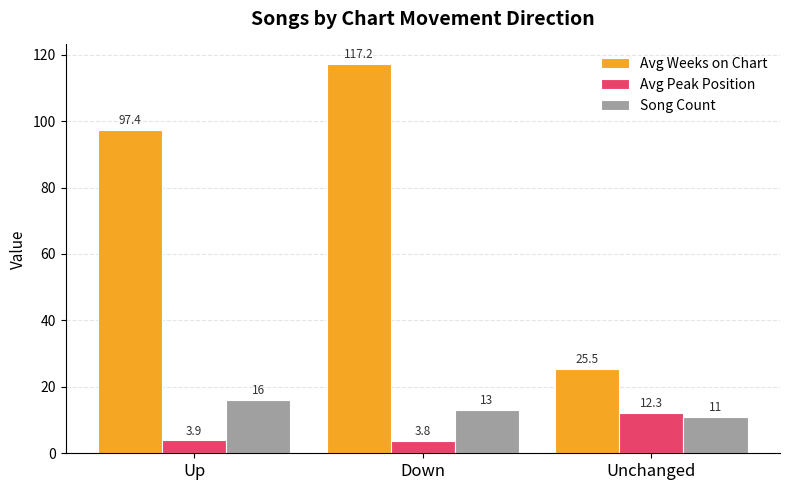

Reading right to left, list all the values displayed in this chart.

Avg Weeks on Chart: 25.5	117.2	97.4
Avg Peak Position: 12.3	3.8	3.9
Song Count: 11.0	13.0	16.0